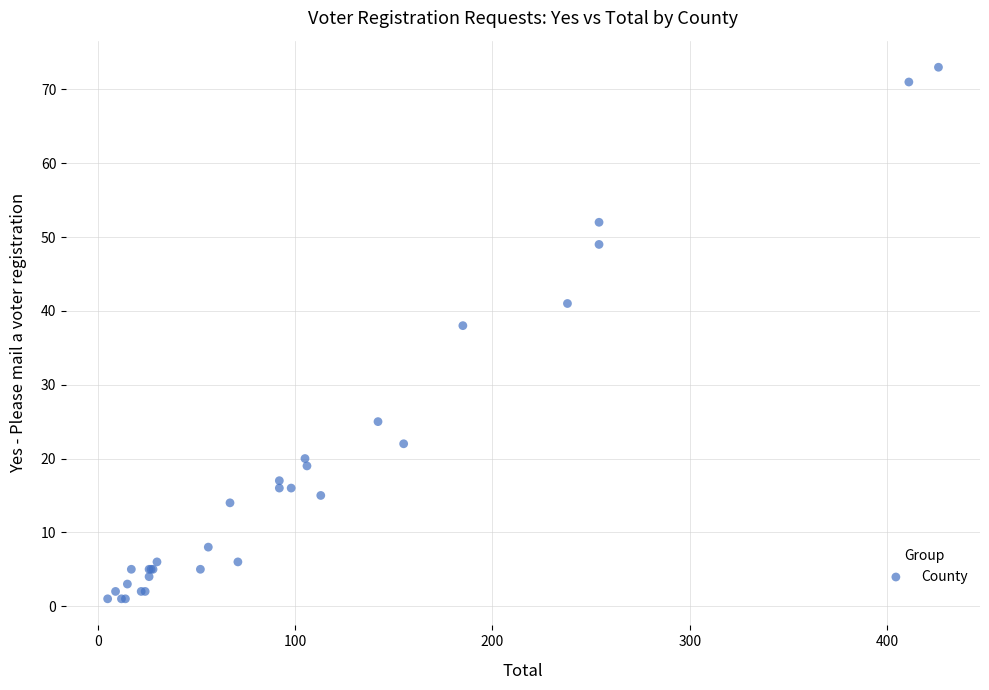

What Y value in the scatter plot is closest to 37?

38